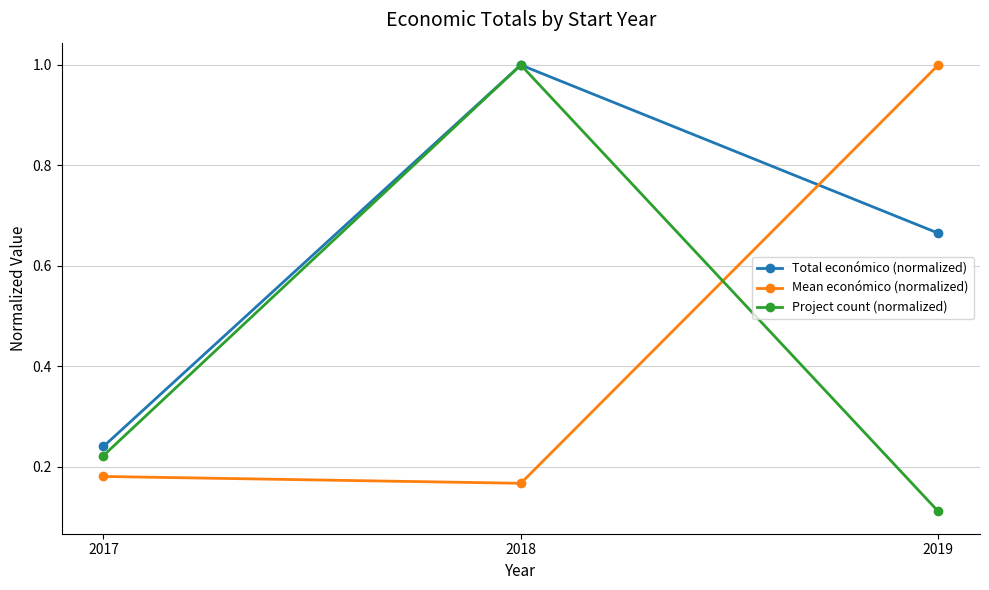

The Mean económico (normalized) series shows 0.1 at 2017. True or false?

False